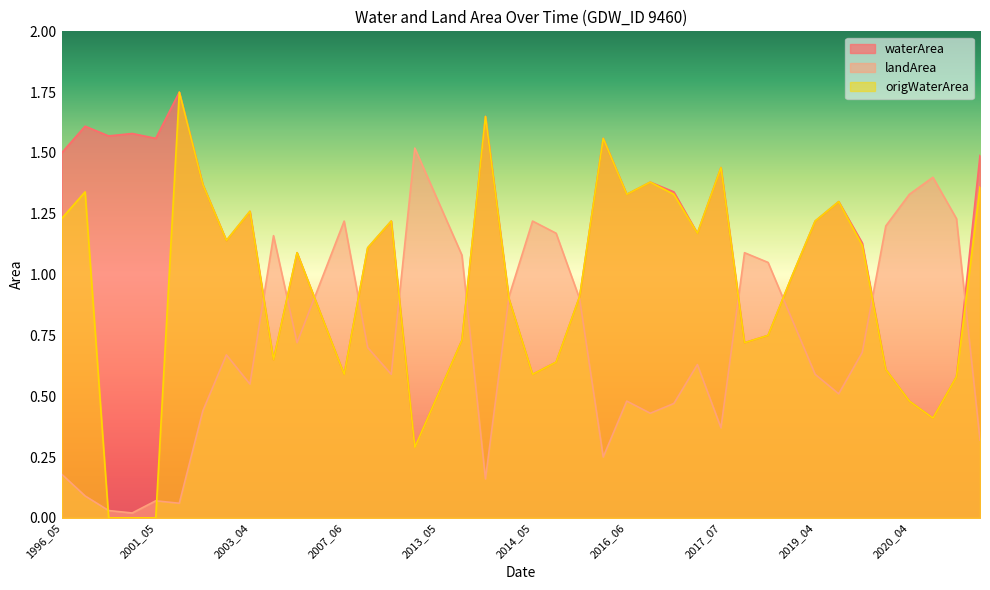

What is the sum of the origWaterArea values at 2020_03 and 2001_05?

0.6